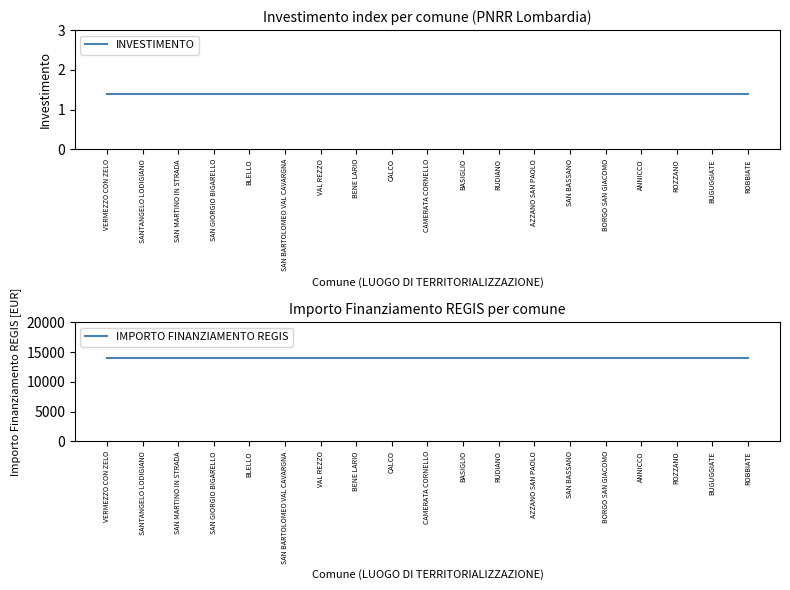

True or false: INVESTIMENTO has a value of 1.4 at BUGUGGIATE.

True